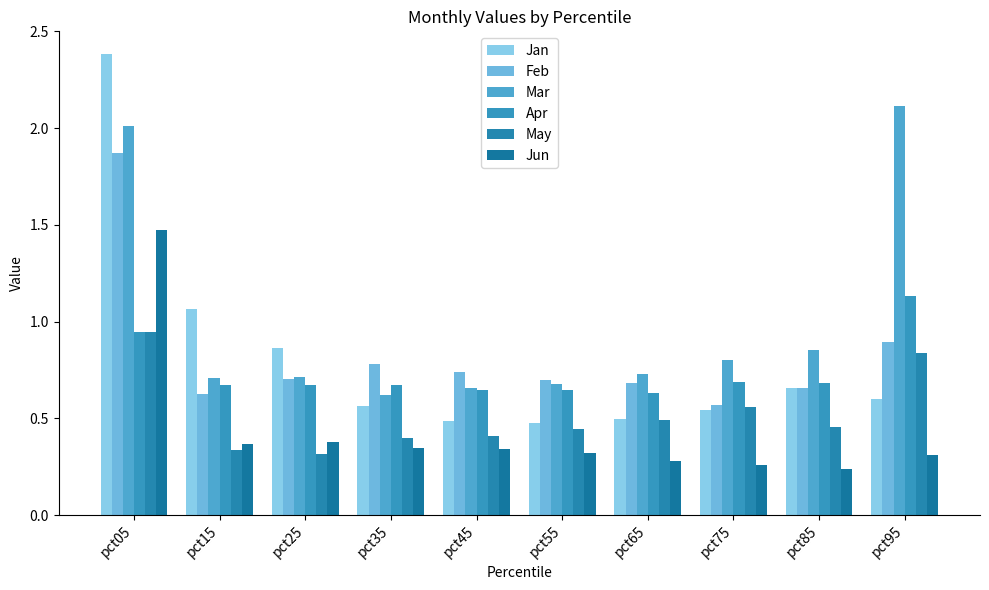

What is the minimum value shown in the chart?

0.2